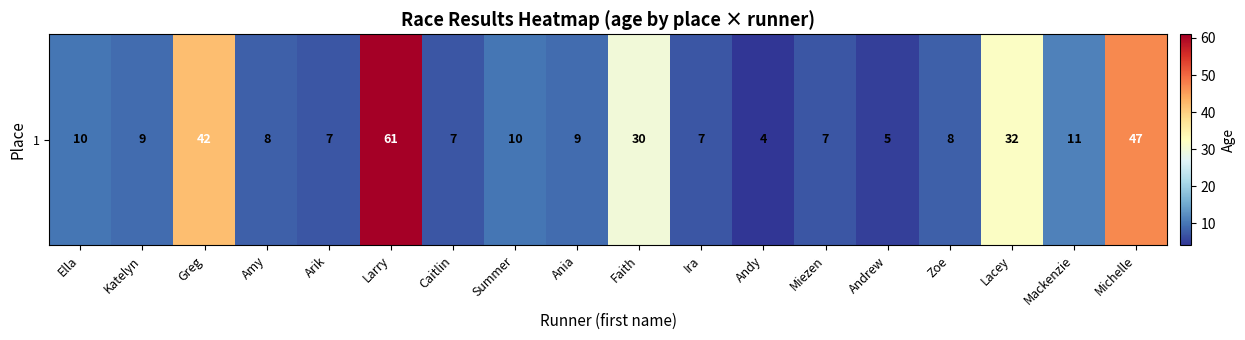

List the labels in order of value, largest first.

Larry, Michelle, Greg, Lacey, Faith, Mackenzie, Ella, Summer, Katelyn, Ania, Amy, Zoe, Arik, Caitlin, Ira, Miezen, Andrew, Andy